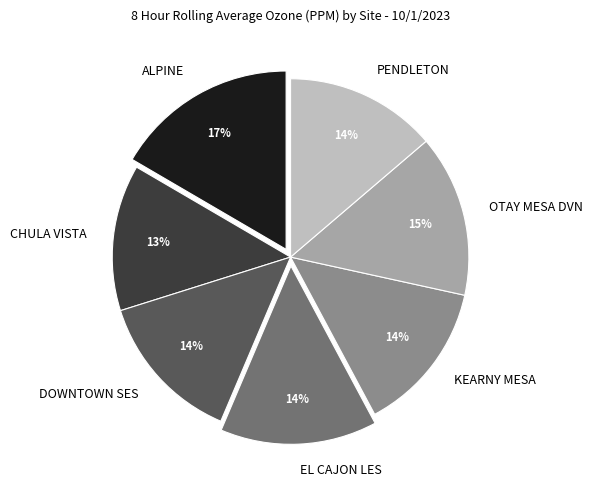

What is the largest slice in the pie chart?

ALPINE